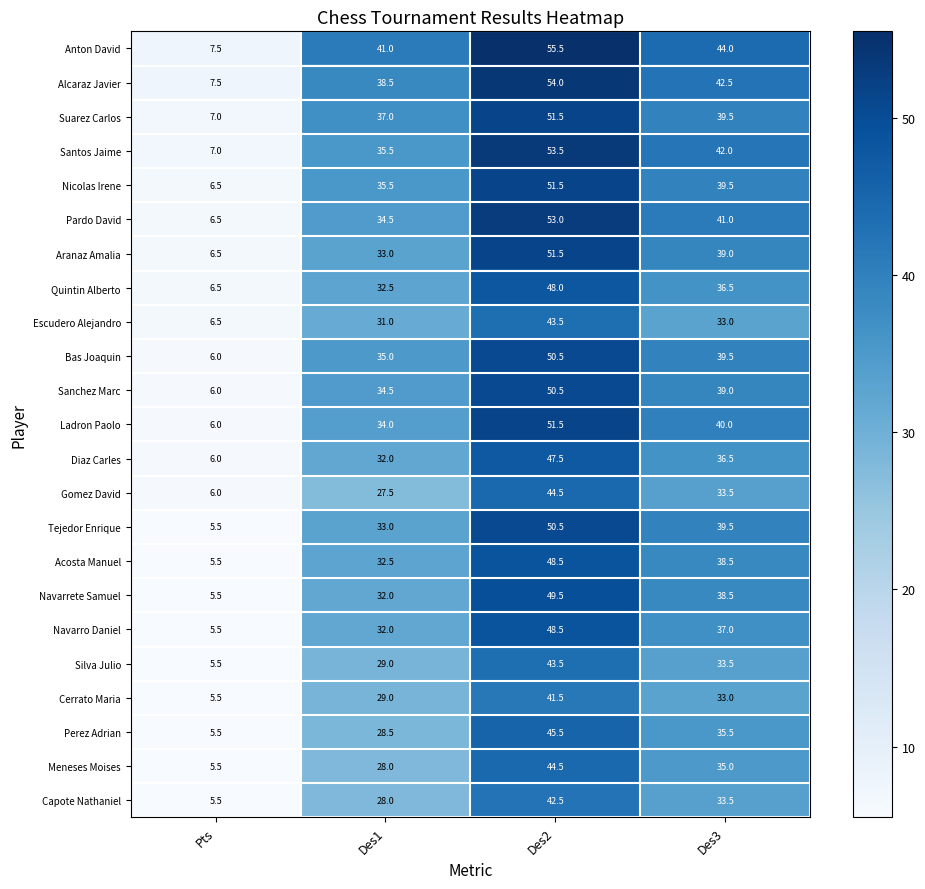

How many data points does each series have?

4